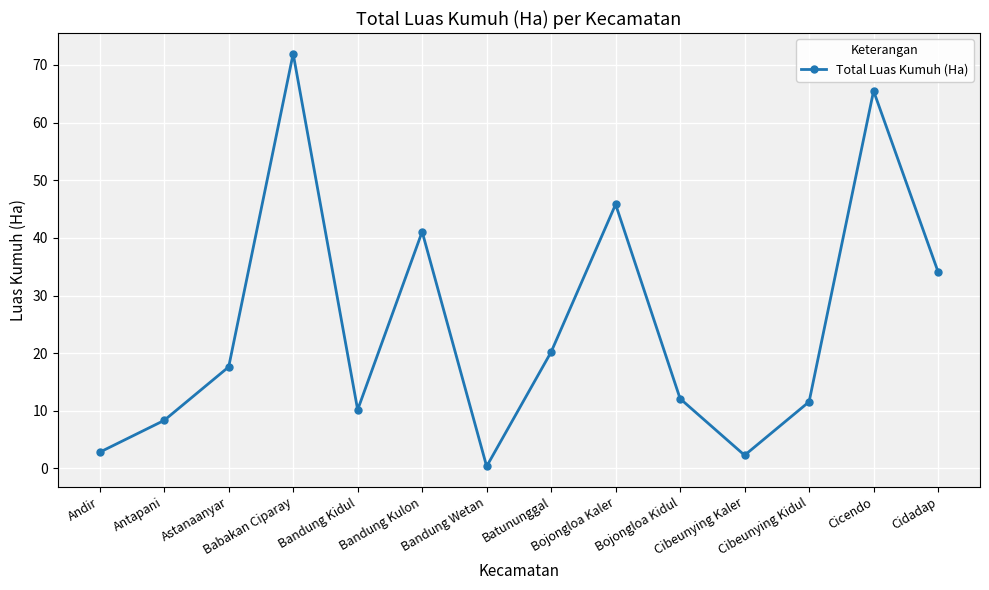

What position from the right is Astanaanyar?

12